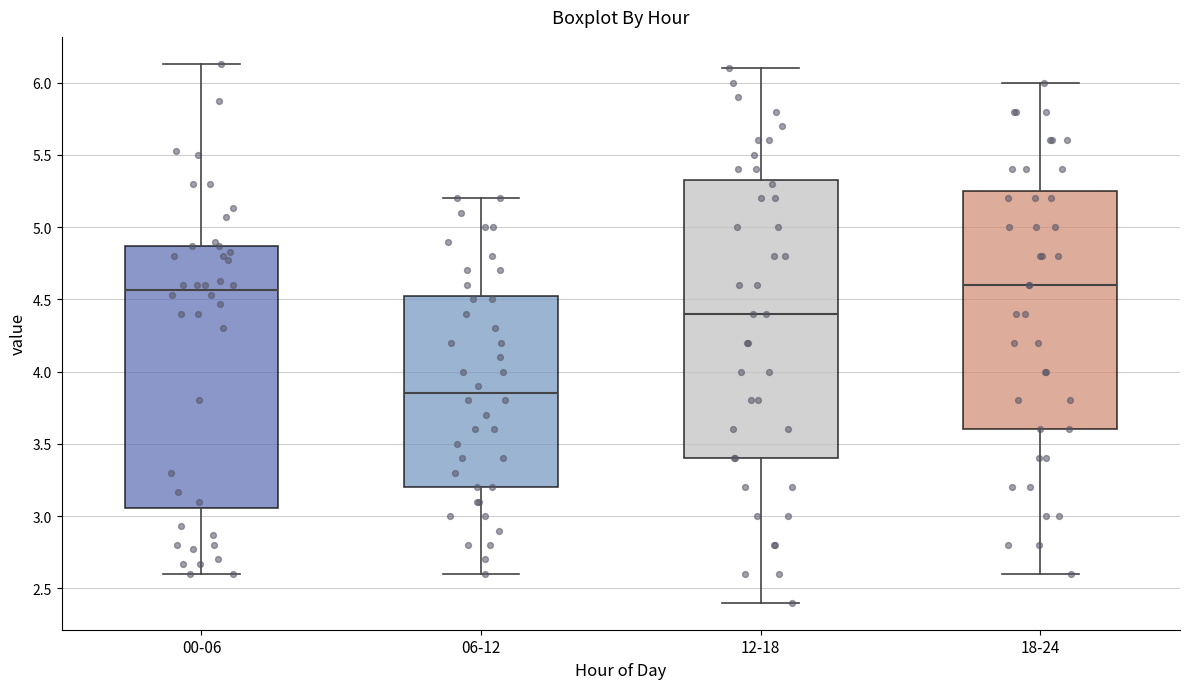

Reading left to right, read every box against the y-axis: the position of its median line, the range the box covers, and the ends of its whiskers. The values are not printed on the chart, so give them approximately, as read against the axis.

00-06: median 4.55, box 3.05 to 4.85, whiskers 2.60 to 6.15
06-12: median 3.85, box 3.20 to 4.55, whiskers 2.60 to 5.20
12-18: median 4.40, box 3.40 to 5.35, whiskers 2.40 to 6.10
18-24: median 4.60, box 3.60 to 5.25, whiskers 2.60 to 6.00